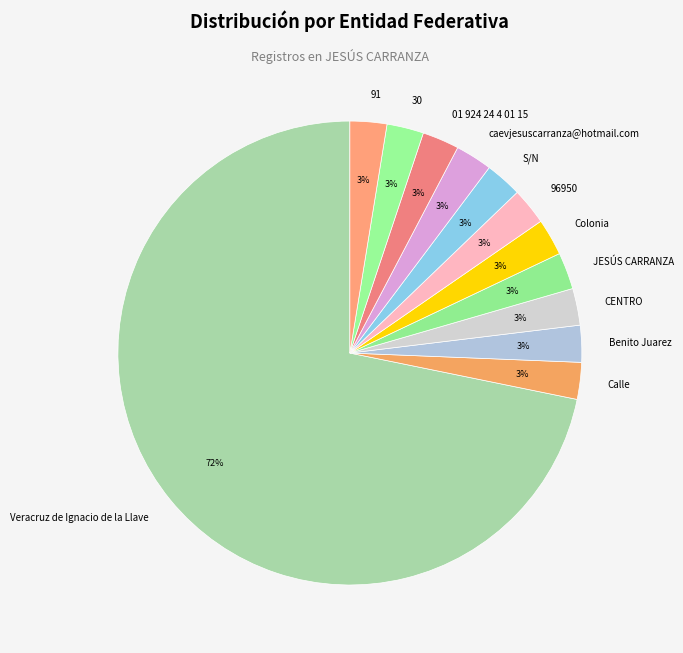

True or false: 91 accounts for 3% of the total.

True